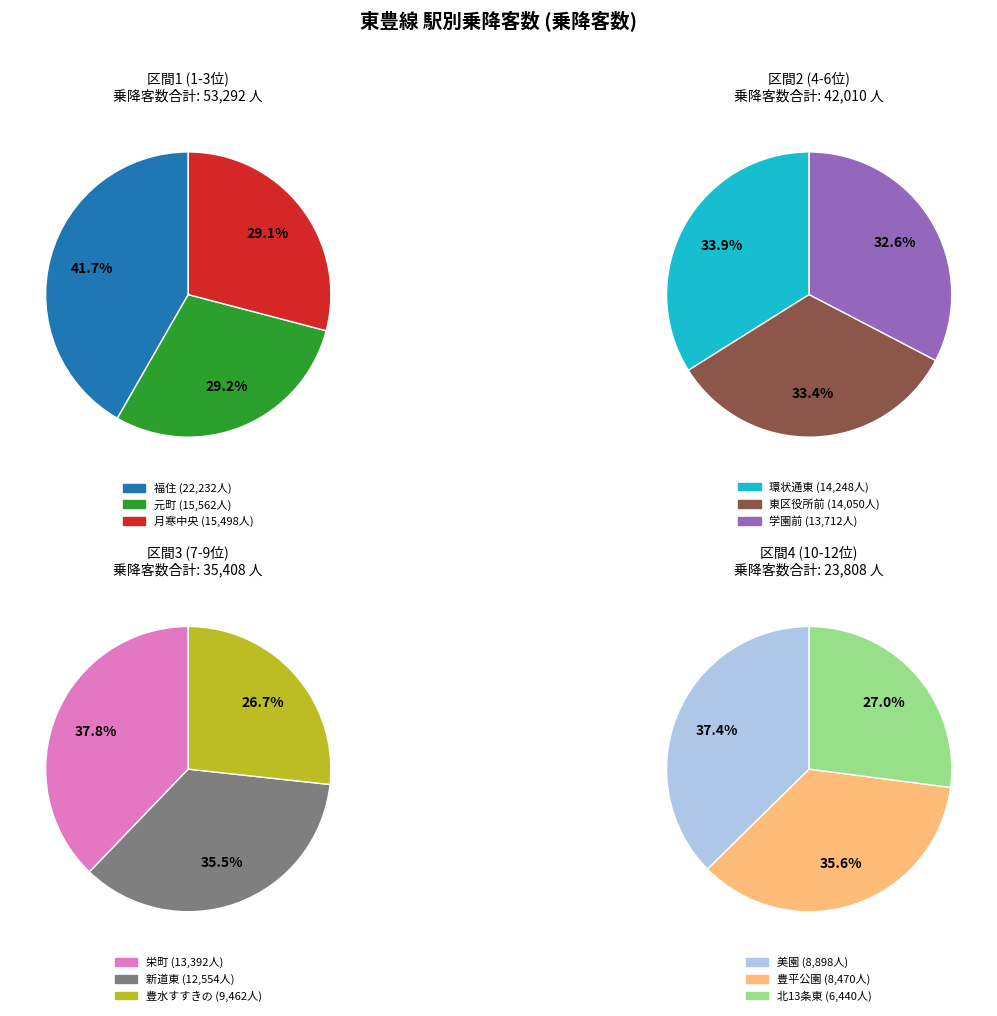

Count the number of slices in the pie.

12